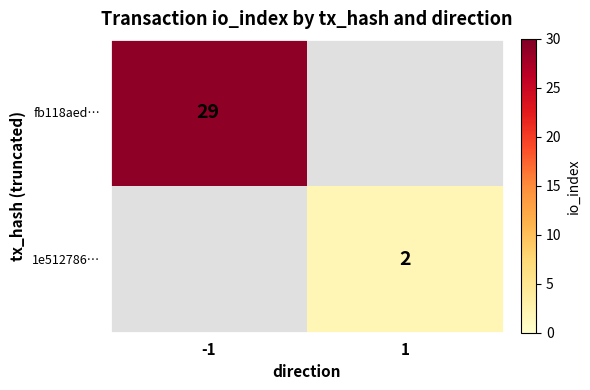

At which category does the chart reach its minimum across all series?

1